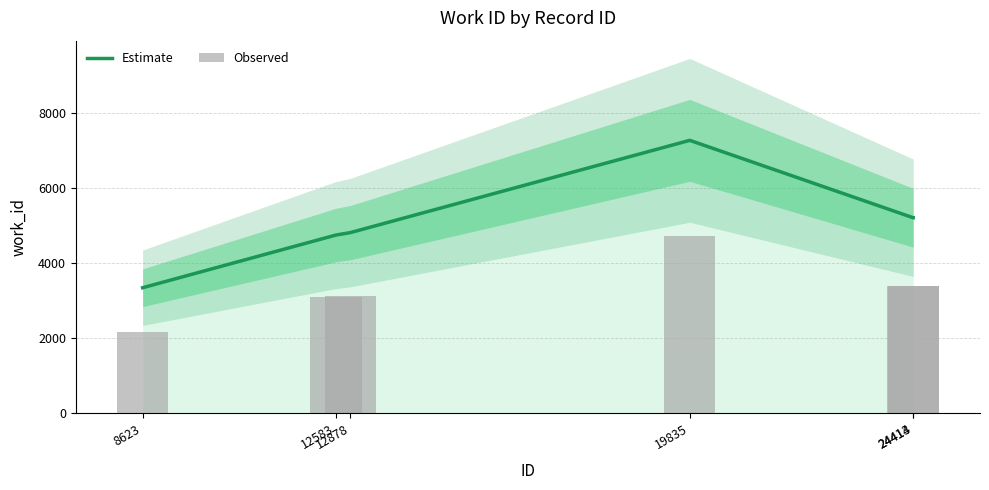

What is the smallest value displayed?

2177.5